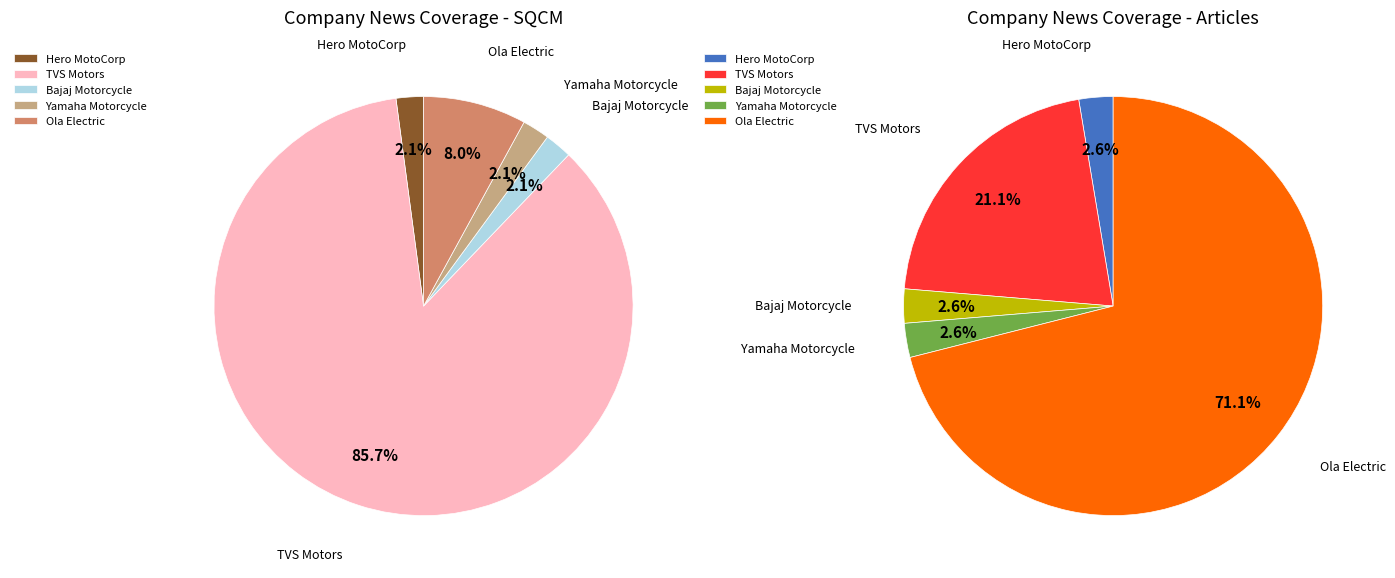

Which has a higher value, Yamaha Motorcycle or Bajaj Motorcycle?

Yamaha Motorcycle